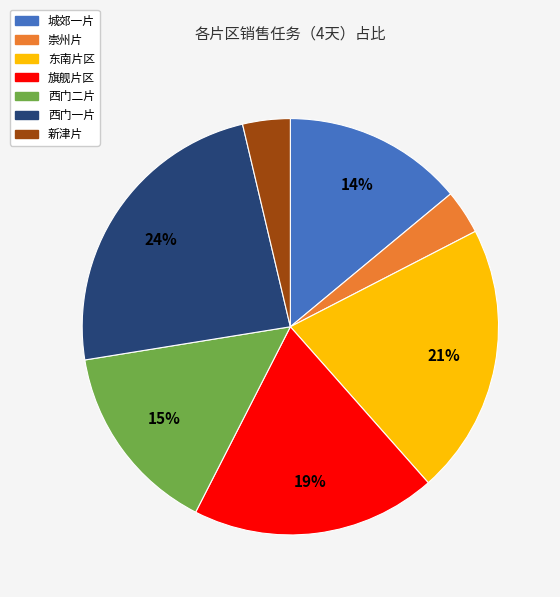

Is the sum of 西门二片 and 东南片区 greater than half?

No